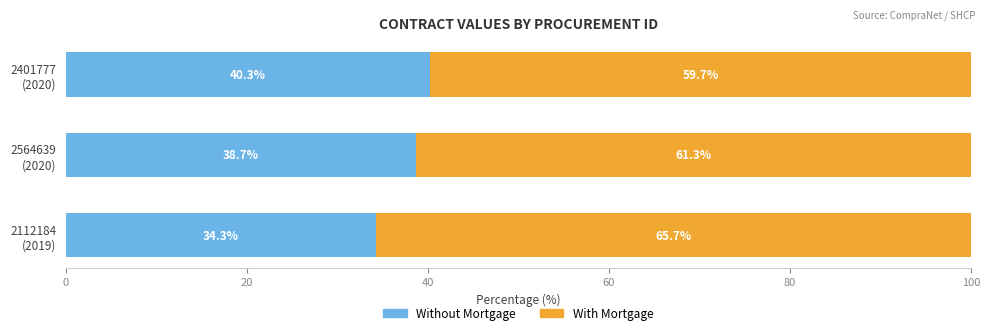

What is the lowest value of the Without Mortgage series?

34.3